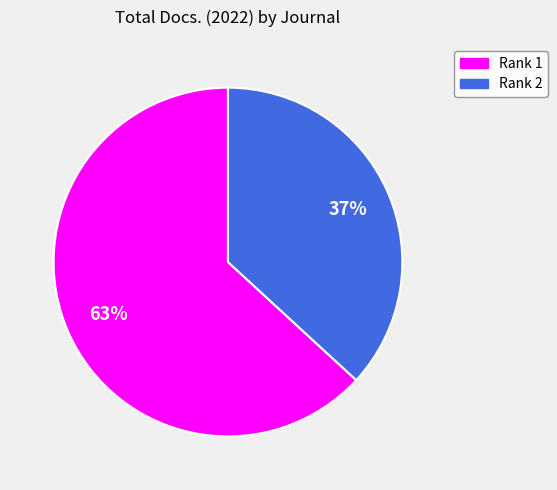

Does any single category account for the majority?

Yes